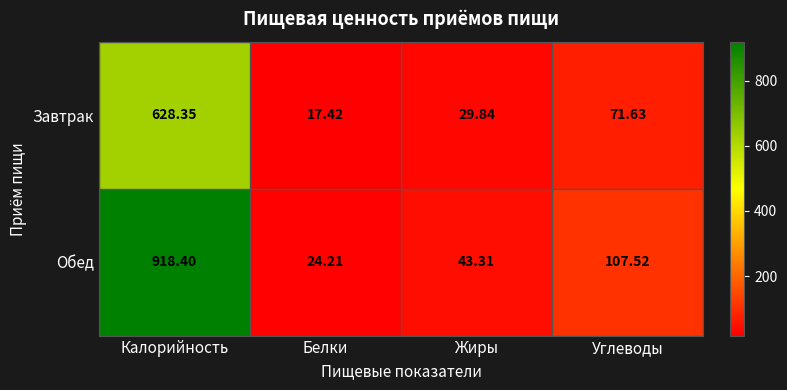

List the series in order of their overall mean, lowest first.

Завтрак, Обед